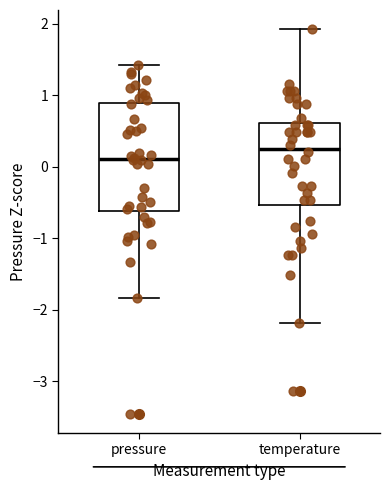

Comparing the boxes themselves (not the whiskers), which one is the tallest?

pressure